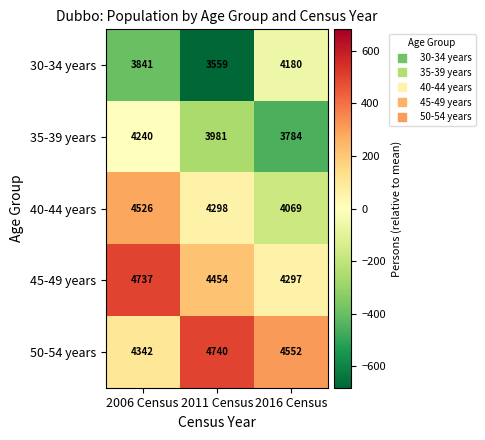

Reading left to right, list all the values displayed in this chart.

30-34 years: 2006 Census=3841	2011 Census=3559	2016 Census=4180
35-39 years: 2006 Census=4240	2011 Census=3981	2016 Census=3784
40-44 years: 2006 Census=4526	2011 Census=4298	2016 Census=4069
45-49 years: 2006 Census=4737	2011 Census=4454	2016 Census=4297
50-54 years: 2006 Census=4342	2011 Census=4740	2016 Census=4552